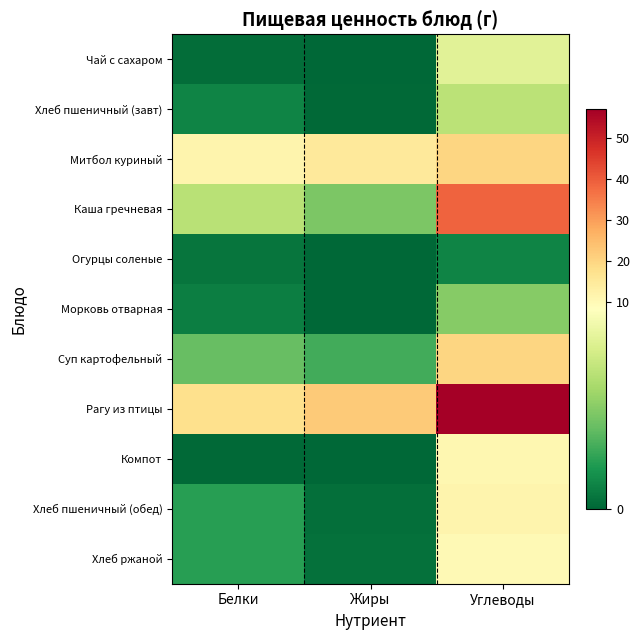

Between Жиры and Белки, which is larger?

Белки